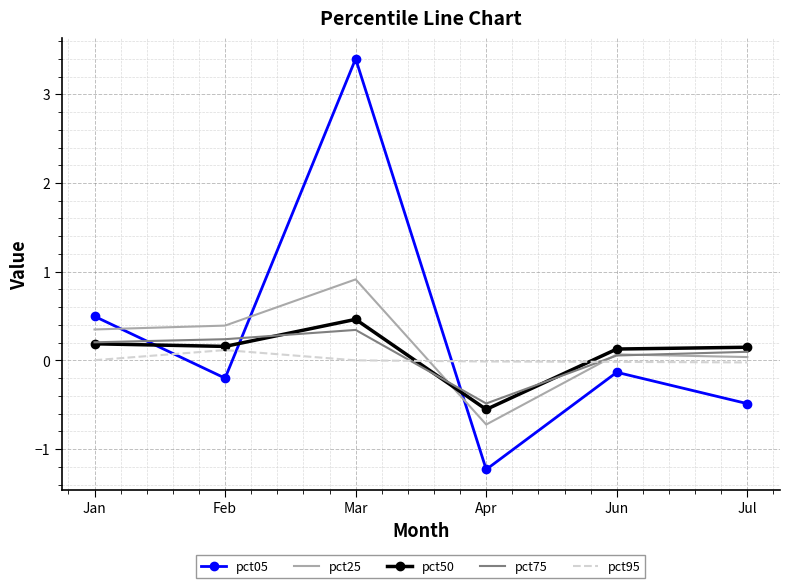

At which category is the sum across all series the highest?

Mar